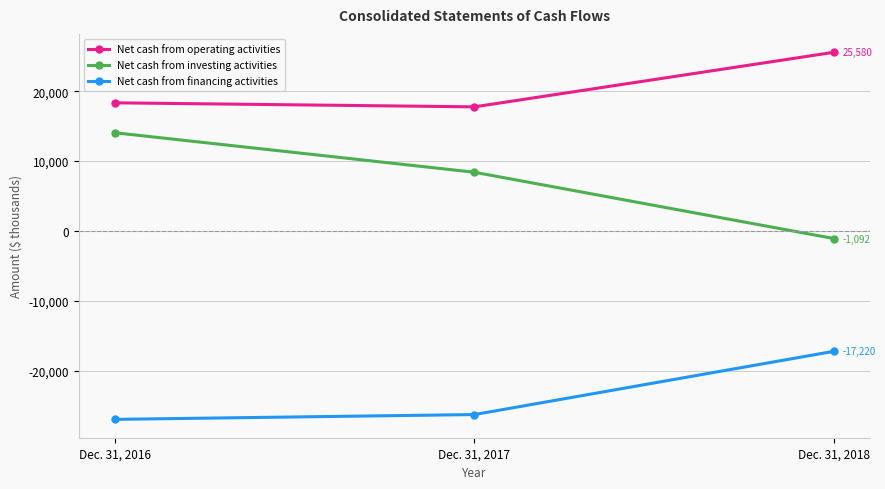

What is the value of the Net cash from financing activities point at the 2nd from the left?

-26278